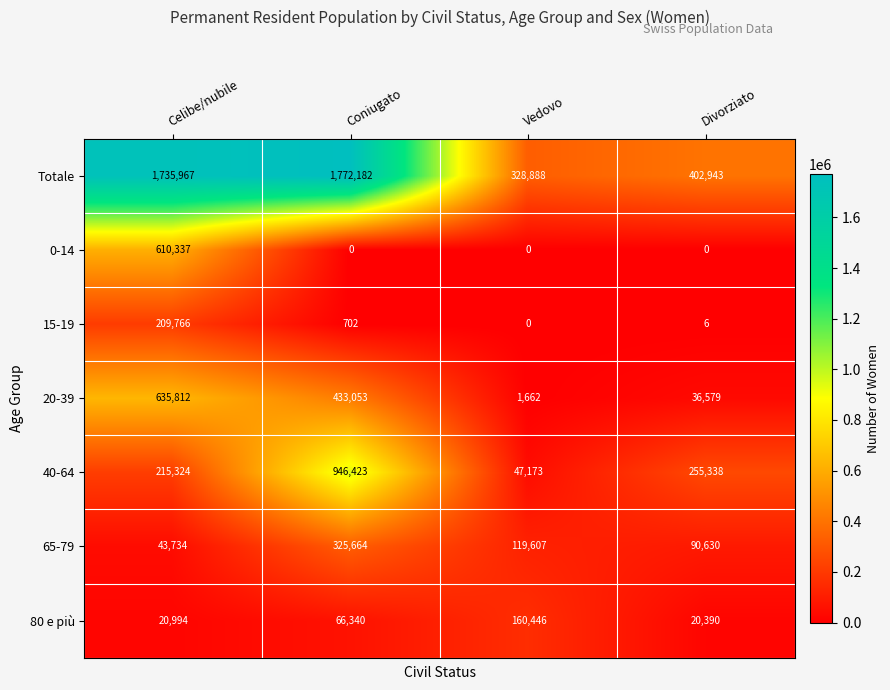

How many categories are shown in the chart?

4